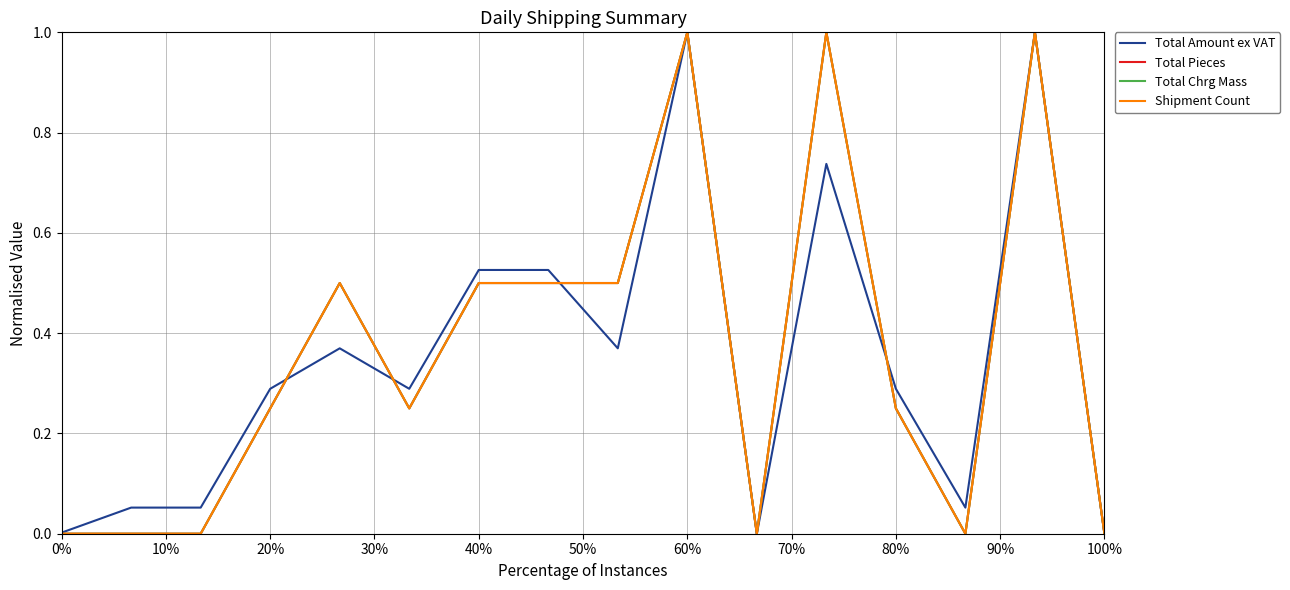

Is this an area chart (filled region under the line)?

No